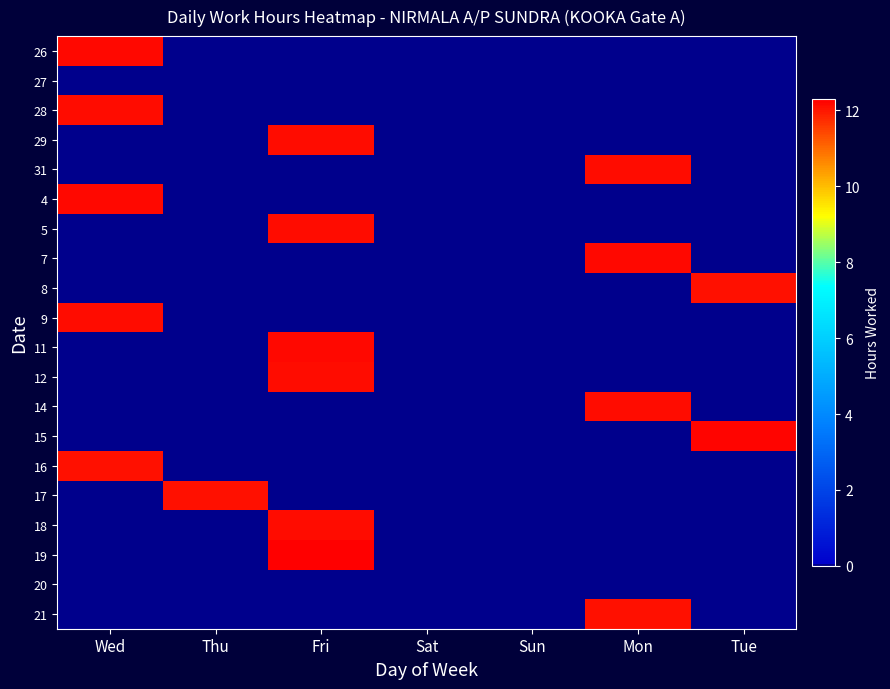

Which has a higher value, Sat or Mon?

Sat